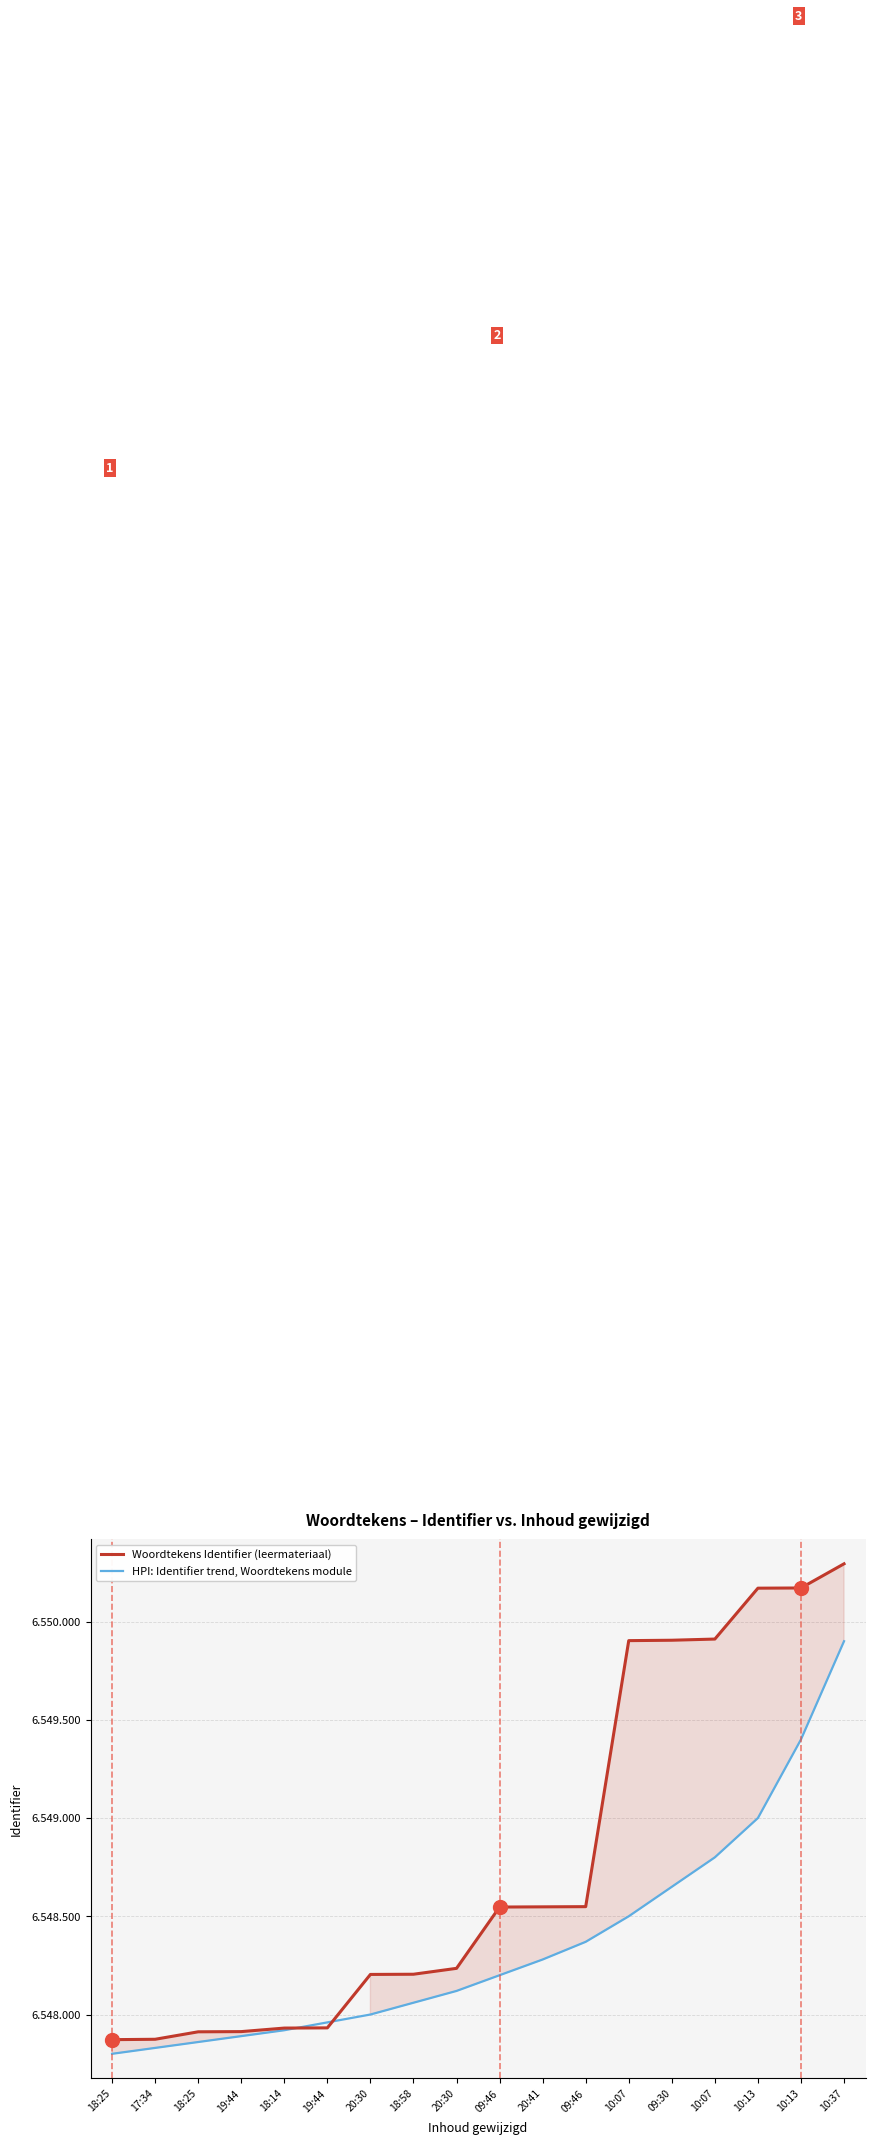

What is the sum of all Woordtekens Identifier (leermateriaal) values?

117878076